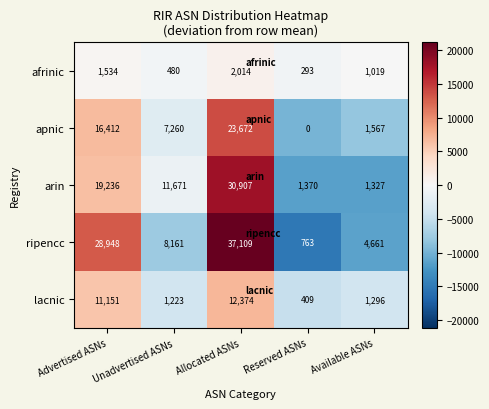

What is the lowest value of the arin series?

1327